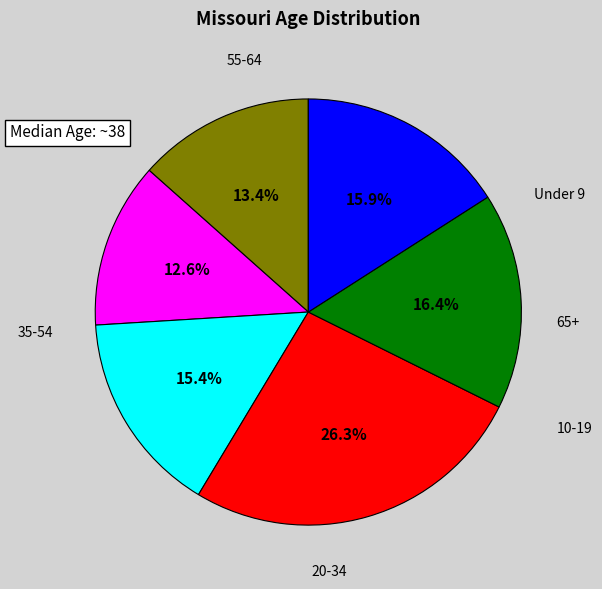

Is there a majority slice in this chart?

No